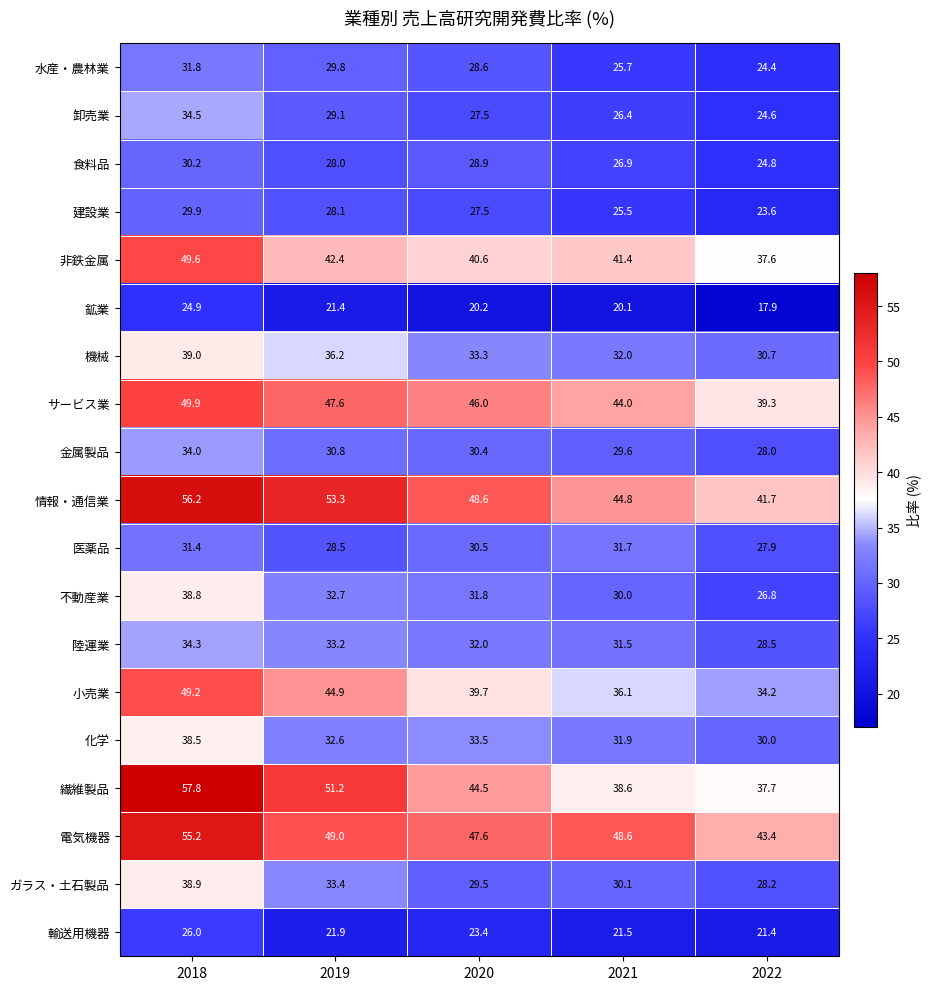

Which label corresponds to the largest value in the chart?

2018